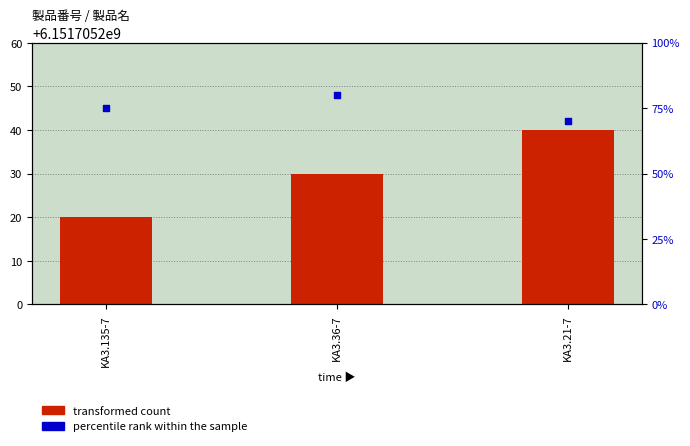

Which series has the widest spread of Y values?

transformed count